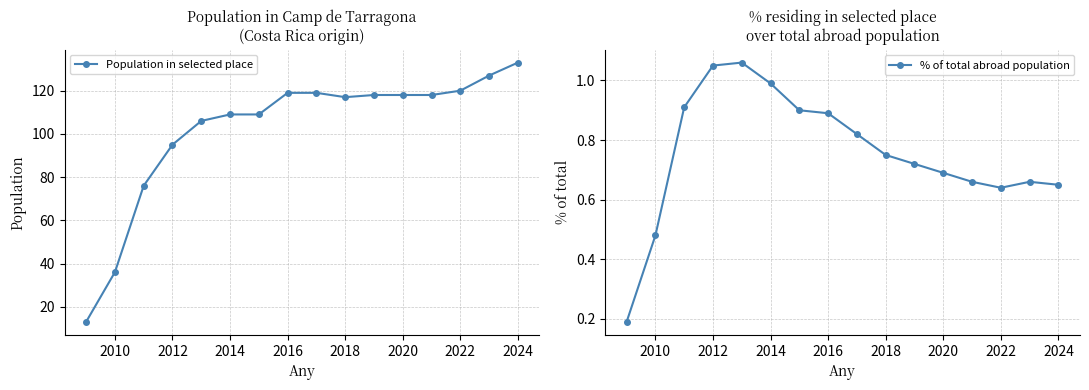

What is the value of the Population in selected place point at the 4th from the left?

95.0